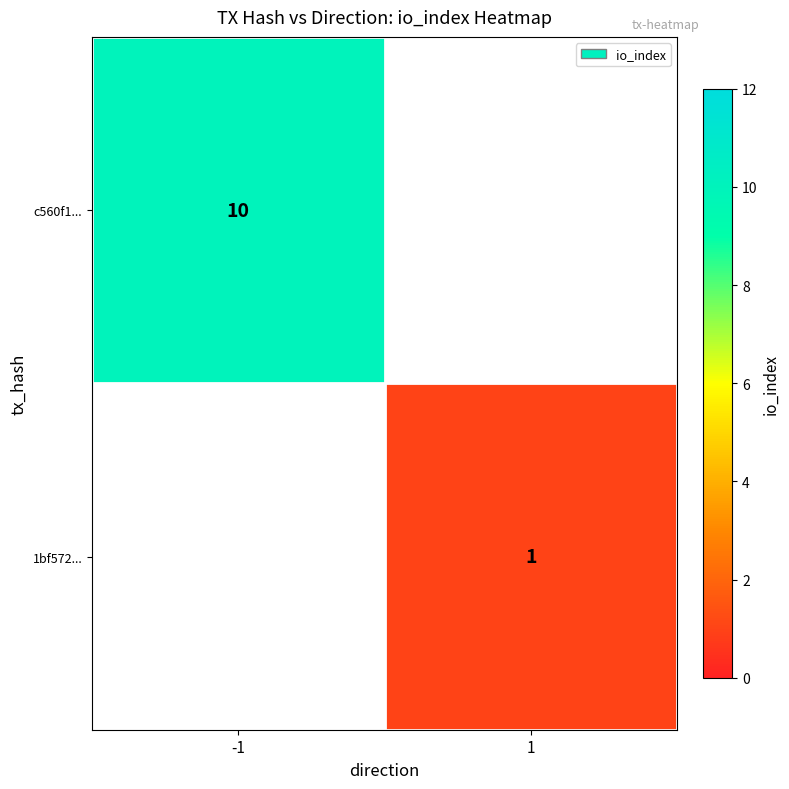

Is the value of 1bf572... at 1 greater than the value of c560f1... at -1?

No